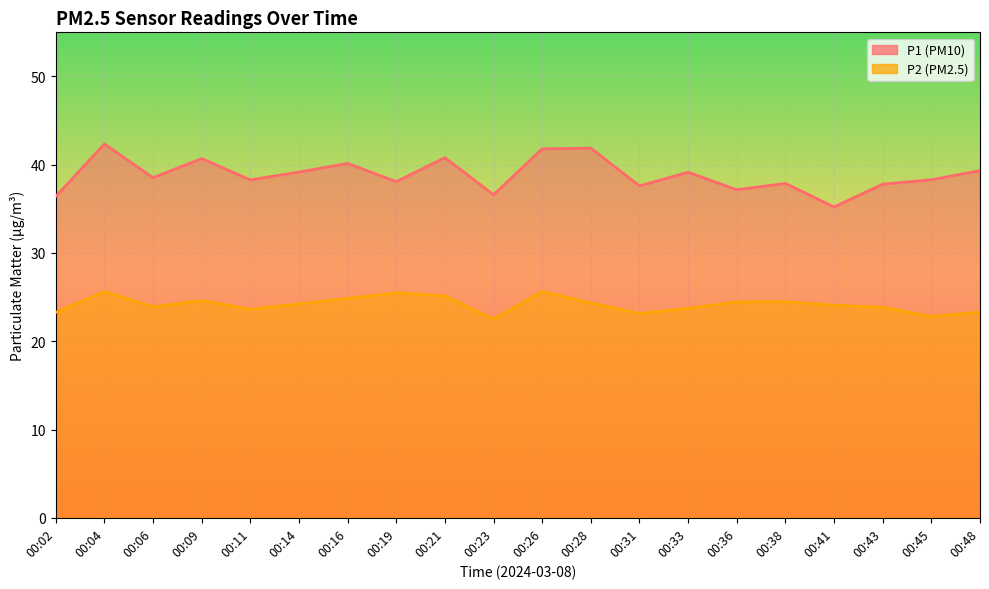

True or false: P2 and P1 intersect in this chart.

False